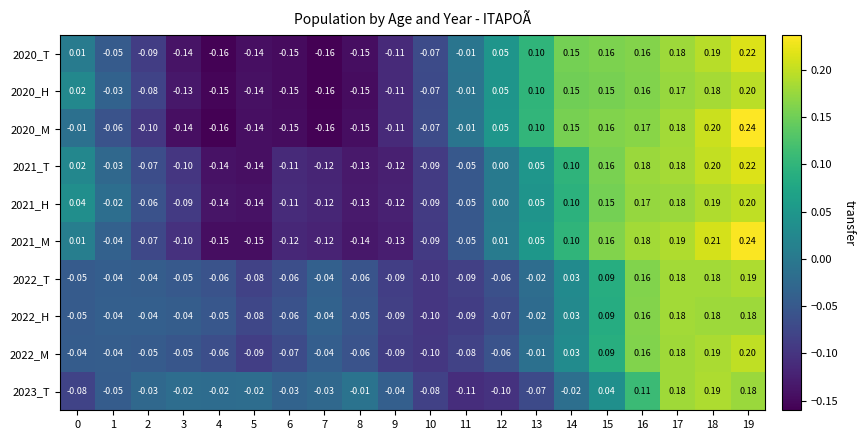

Is the value of 2022_M at 11 greater than the value of 2020_M at 4?

Yes